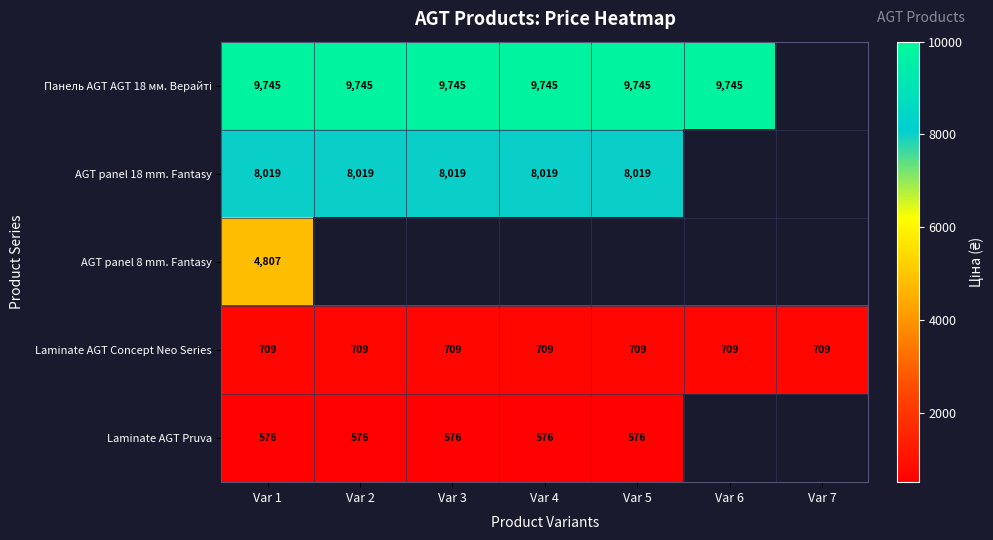

Where is AGT panel 8 mm. Fantasy nearest to the value 4807?

Var 1